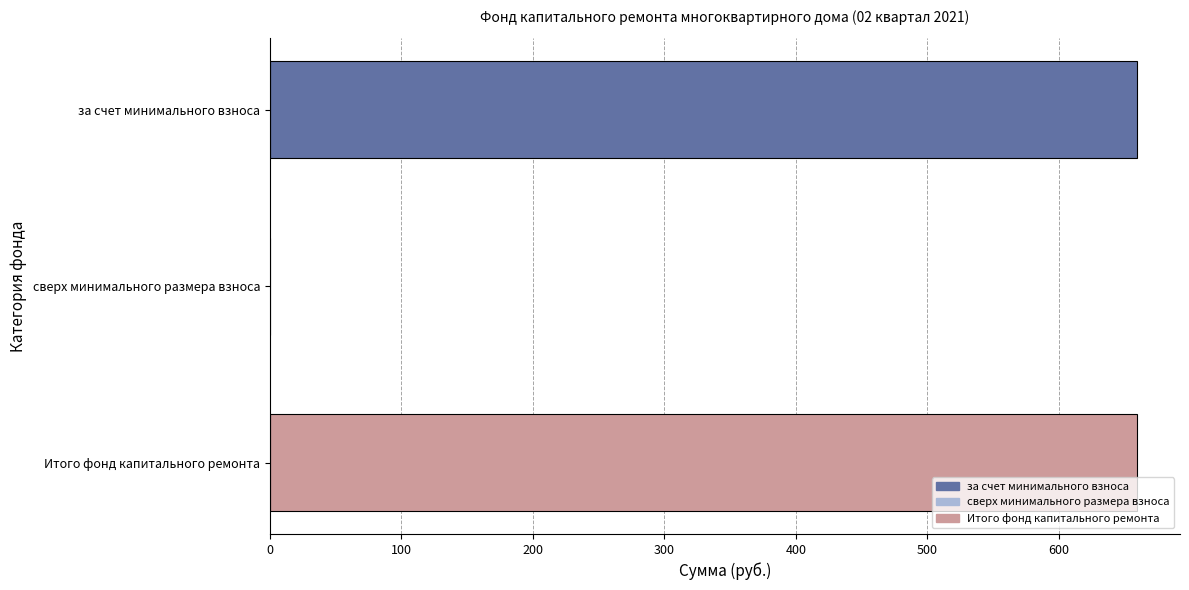

Are the bars horizontal?

Yes